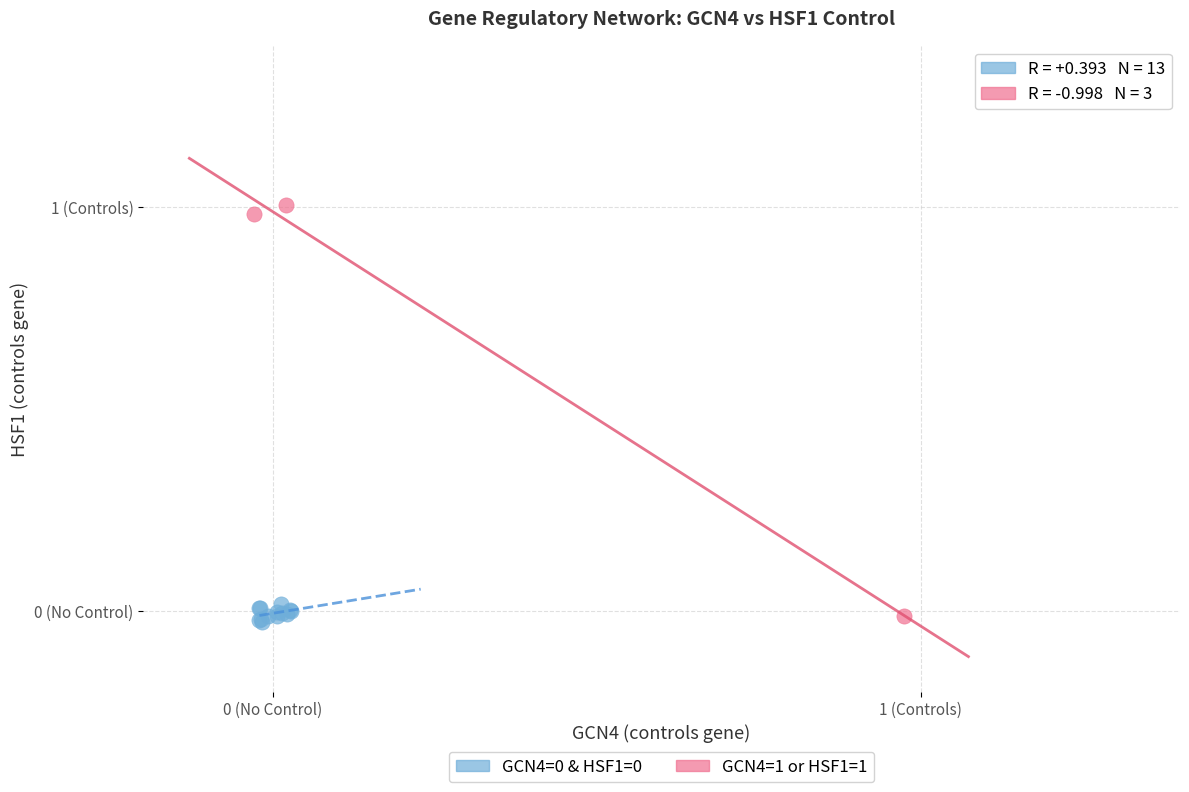

Which series reaches the maximum Y coordinate?

GCN4=1 or HSF1=1